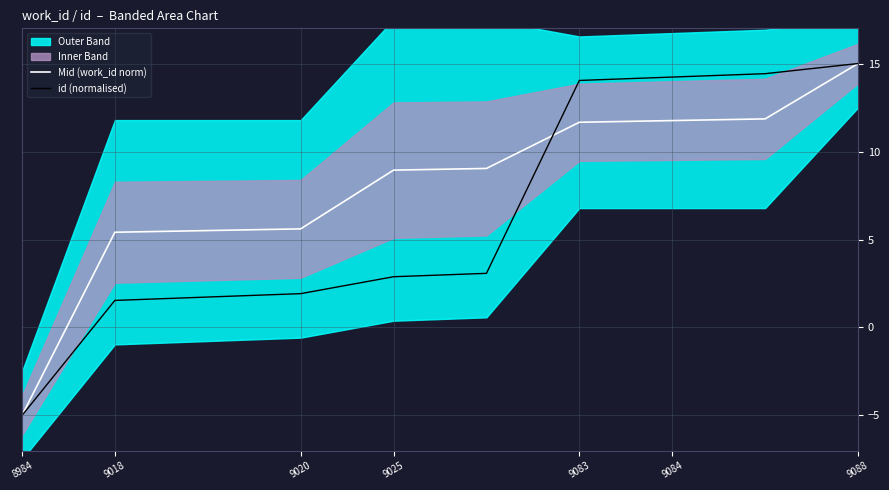

Which category has the highest value in the id (normalised) series?

9088